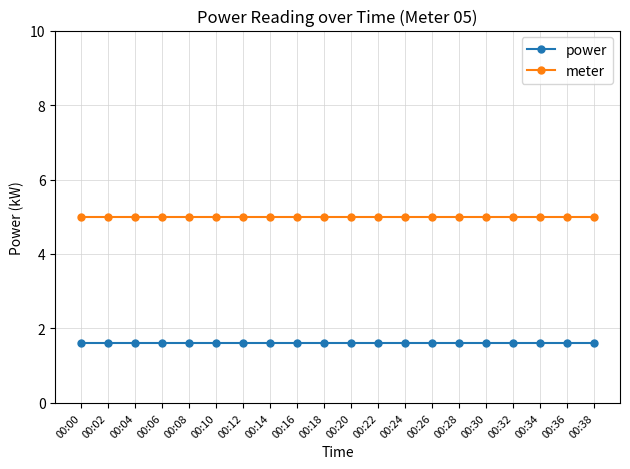

List the series in order of their peak value, highest first.

meter, power